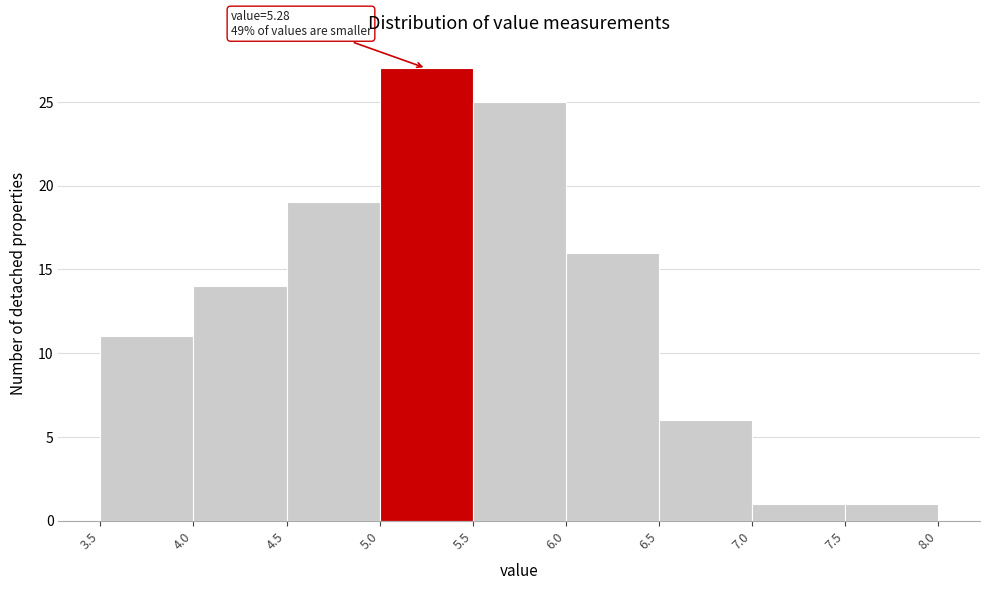

Over which range of the x-axis is the bar tallest?

5.0 to 5.5